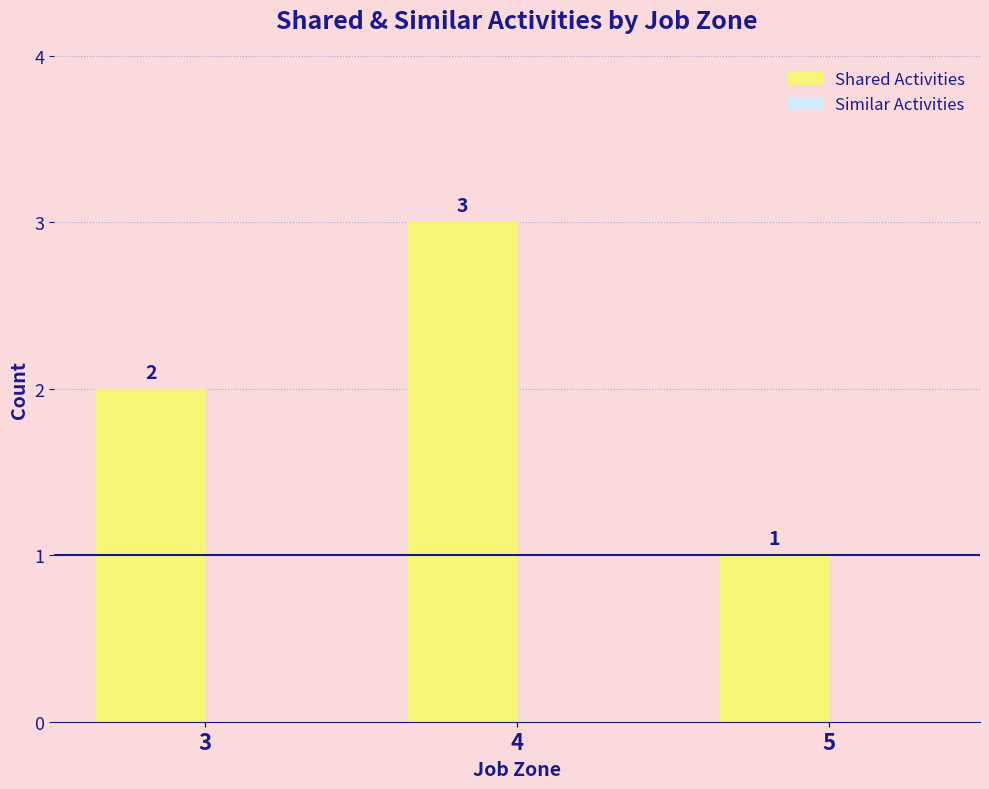

Which has a higher value, 3 or 4?

4